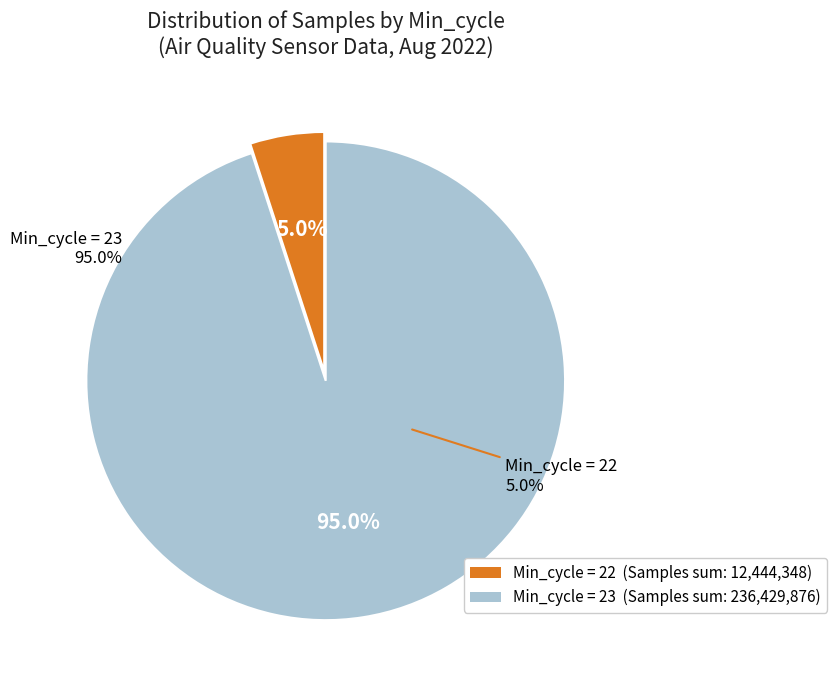

To the nearest percent, what is the average slice percentage?

50%